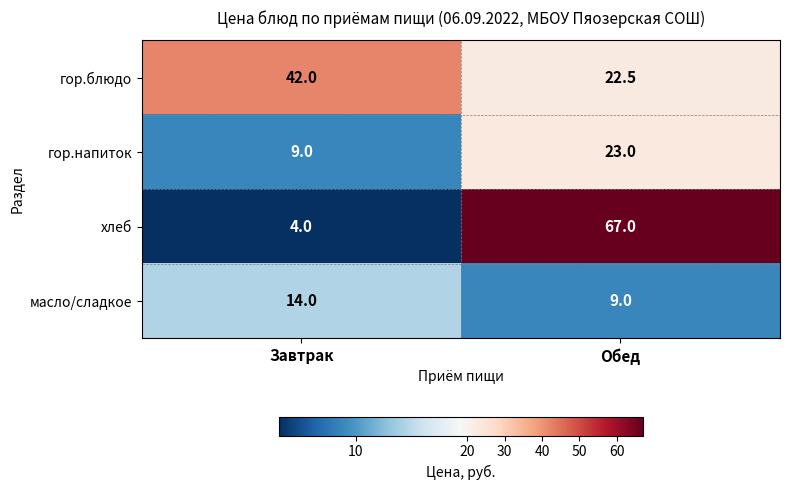

What is the minimum value shown in the chart?

4.0